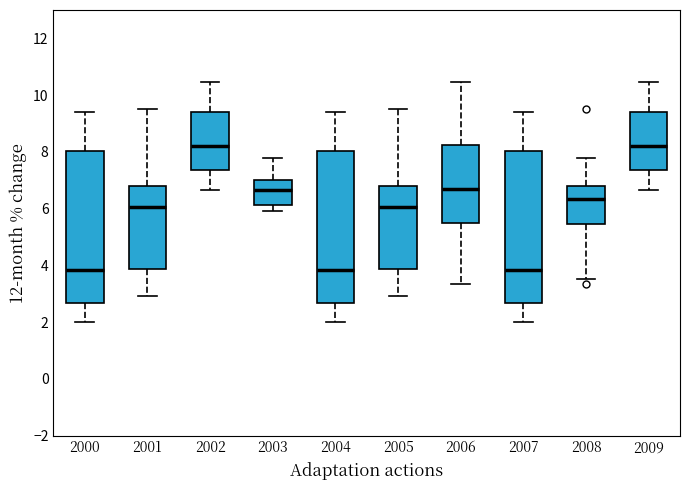

Where does the upper whisker of the box at x = 2001 end on the y-axis? The values are not printed on the chart, so give them approximately, as read against the axis.

9.6